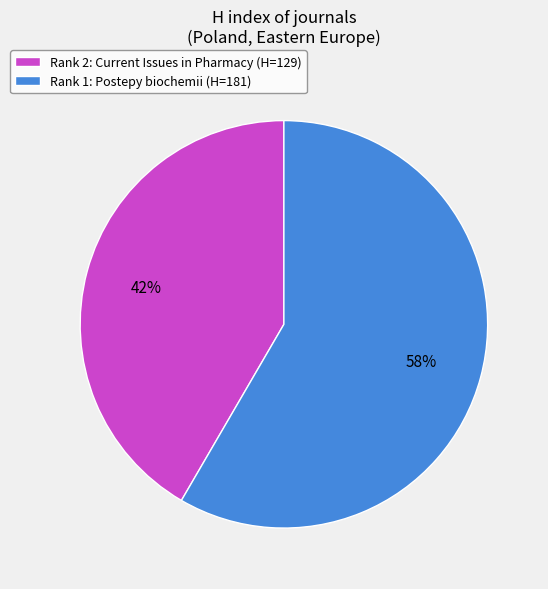

Rank the categories by value from lowest to highest.

Rank 2: Current Issues in Pharmacy (H=129), Rank 1: Postepy biochemii (H=181)